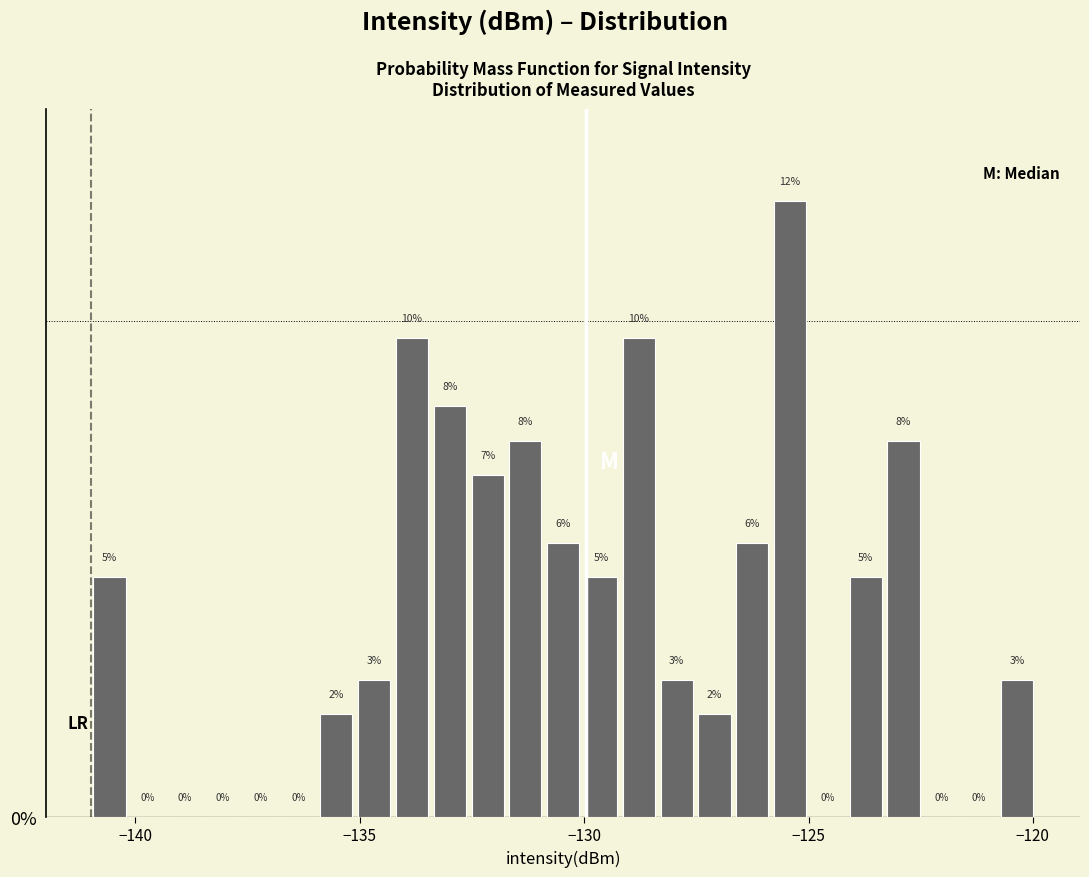

Around what value on the x-axis is the tallest bar? Give the approximate position of its centre, as read against the axis.

-125.5